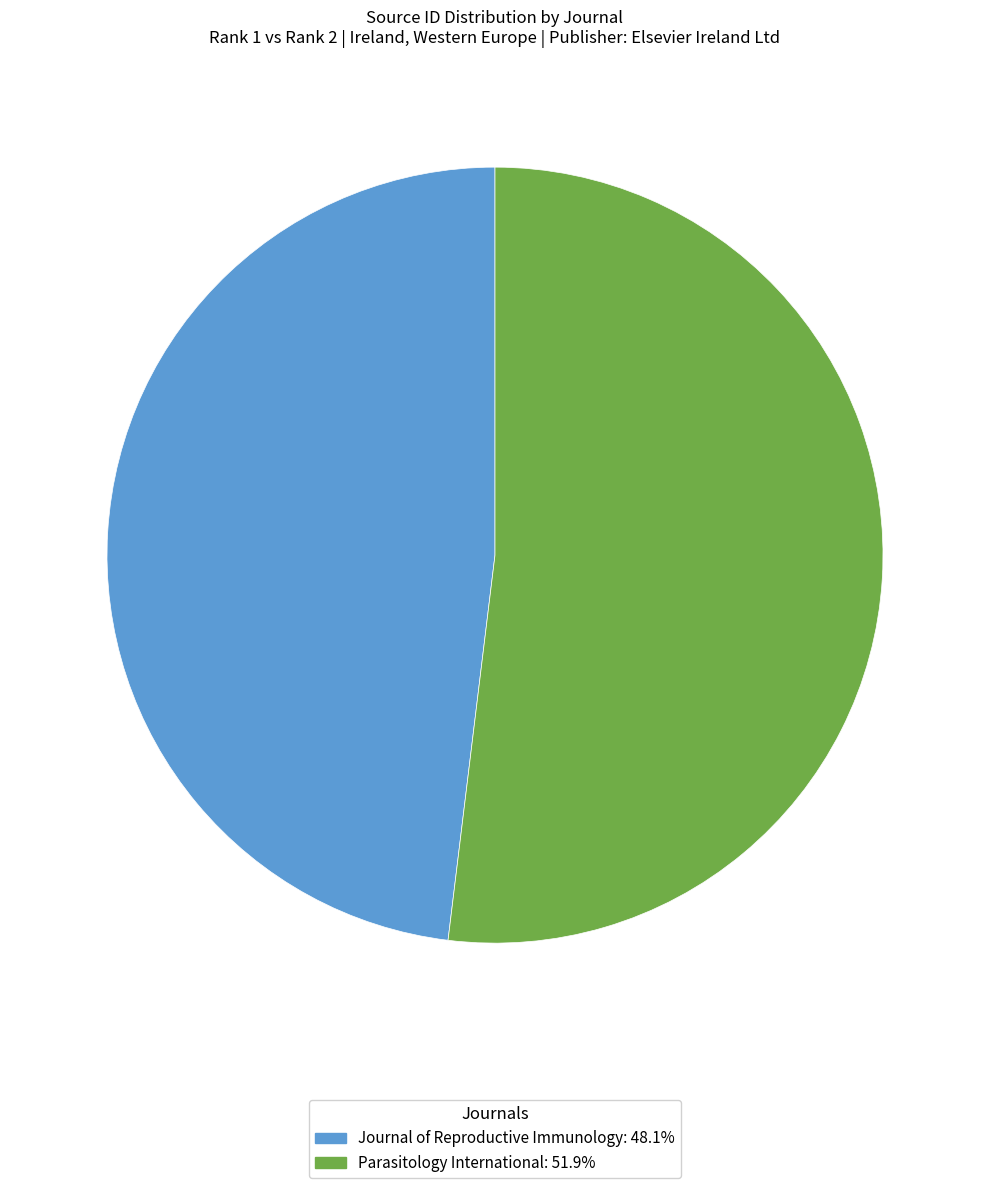

Which category accounts for the majority?

Parasitology International